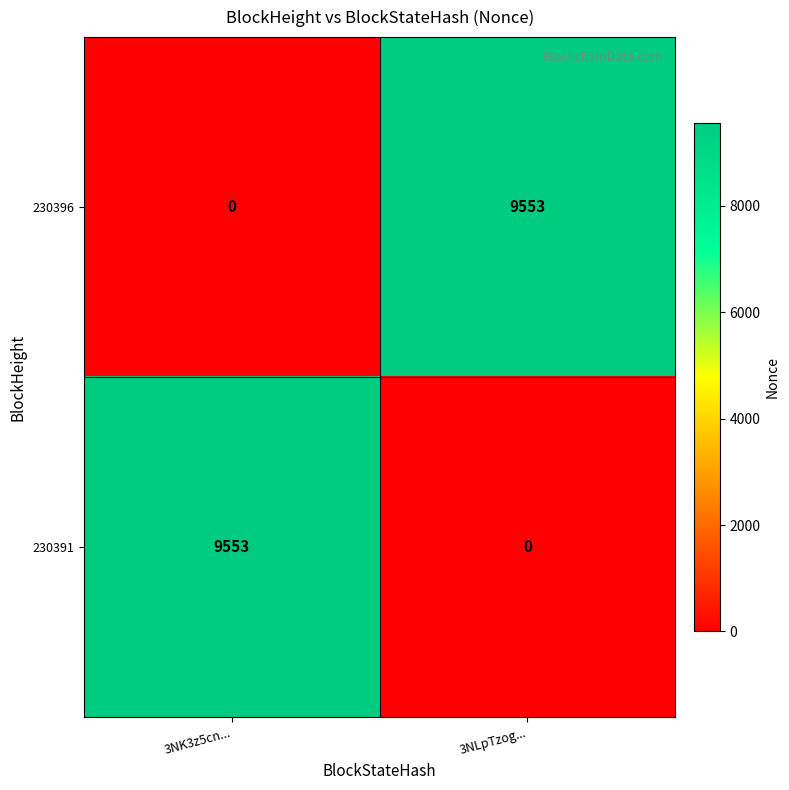

Rank the series at 3NK3z5cn... from highest to lowest value.

230391, 230396